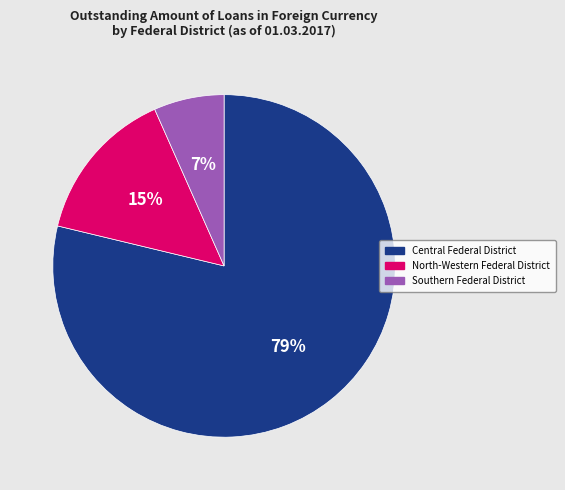

Approximately how many times larger is the value at Southern Federal District compared to North-Western Federal District?

0.5